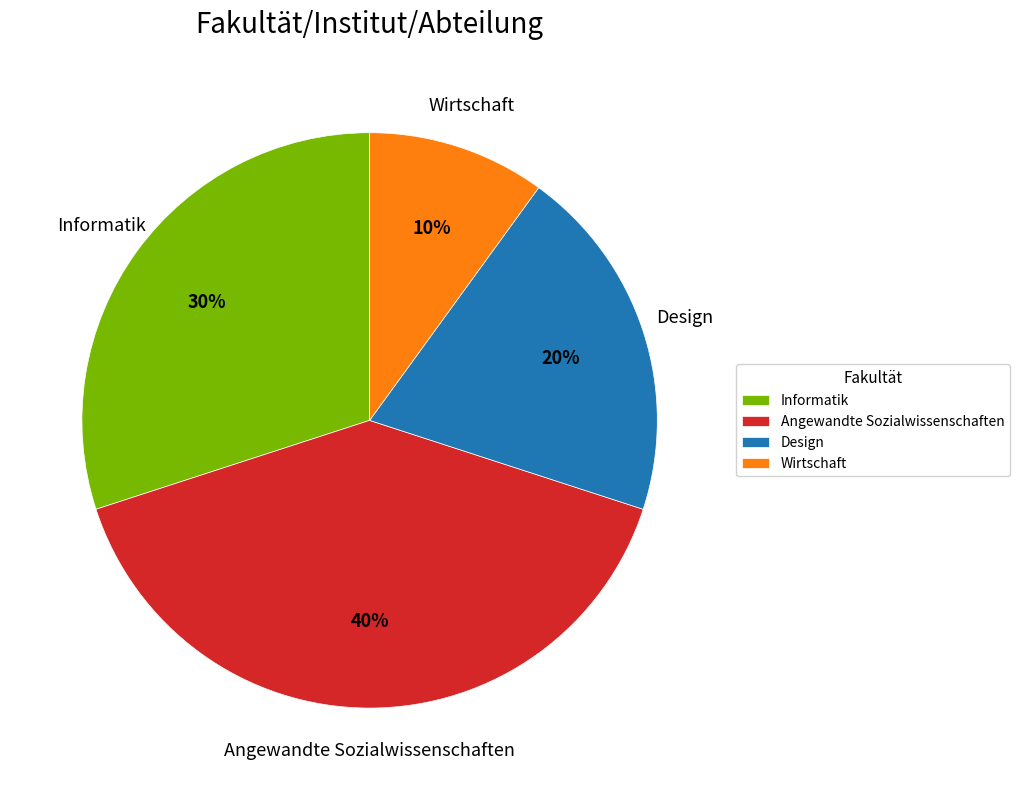

Approximately how many times larger is the value at Wirtschaft compared to Informatik?

0.3